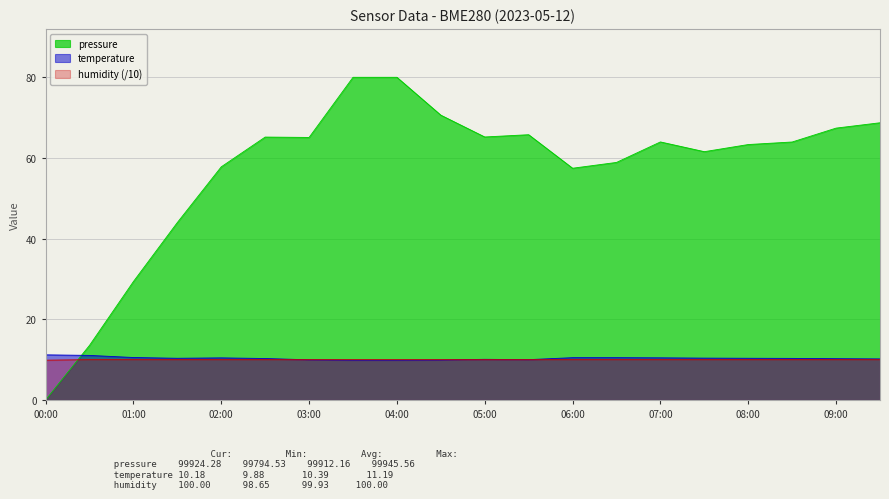

What value does the temperature series have at 01:30?

10.3